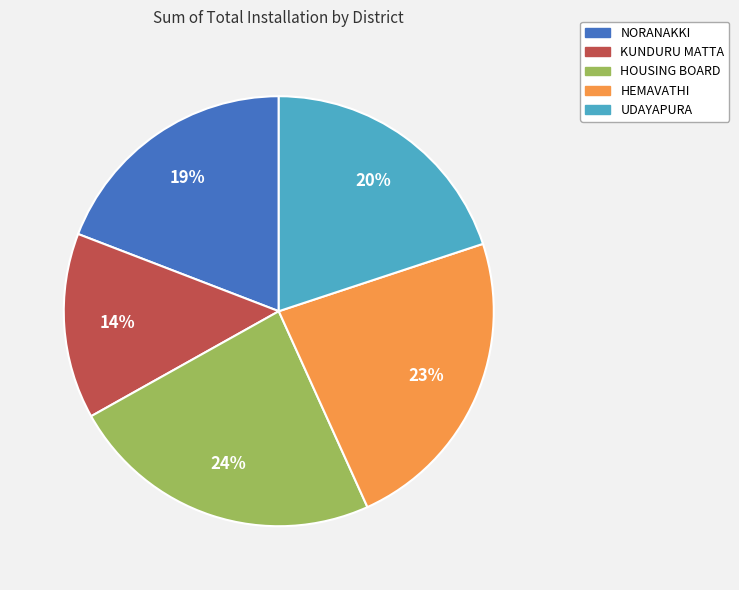

Which slice is the smallest?

KUNDURU MATTA